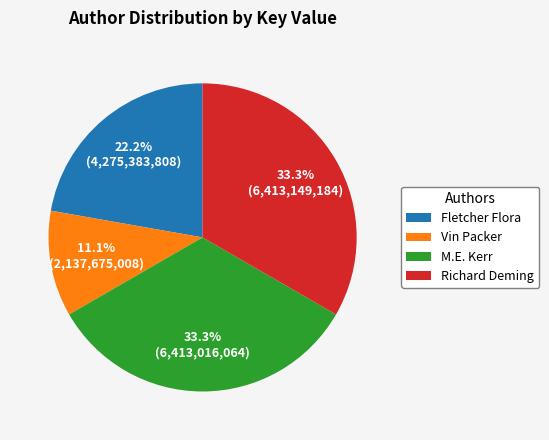

How many segments does this pie chart have?

4